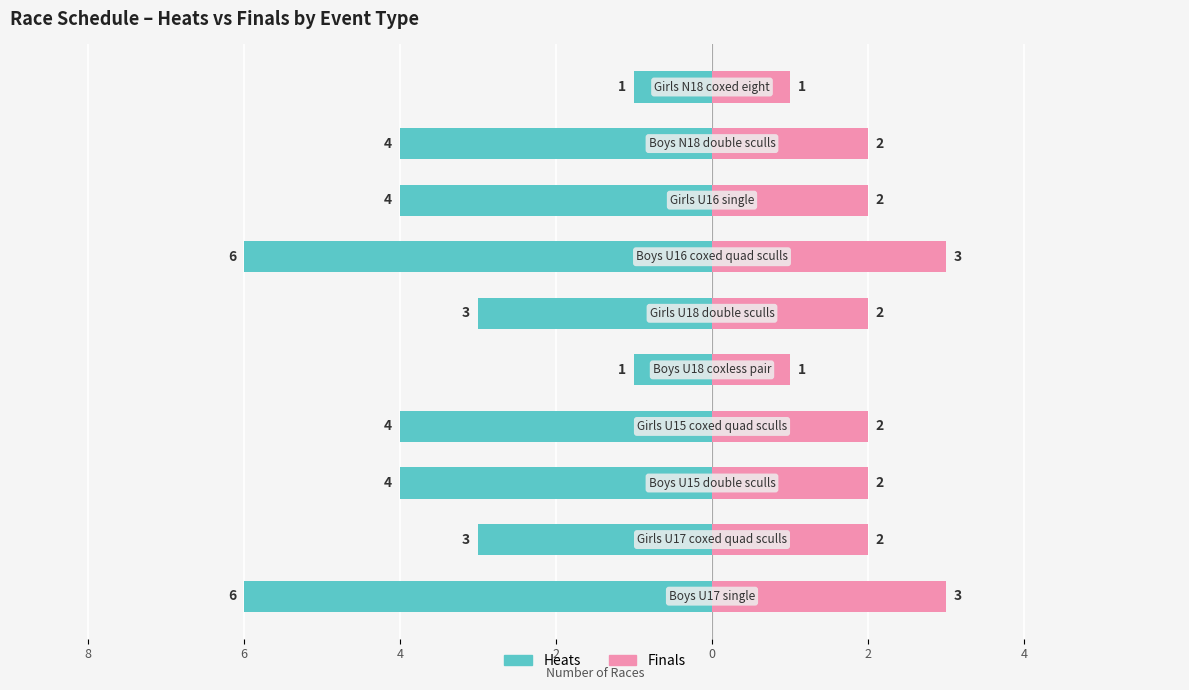

What are all the series names shown in the legend?

Heats, Finals